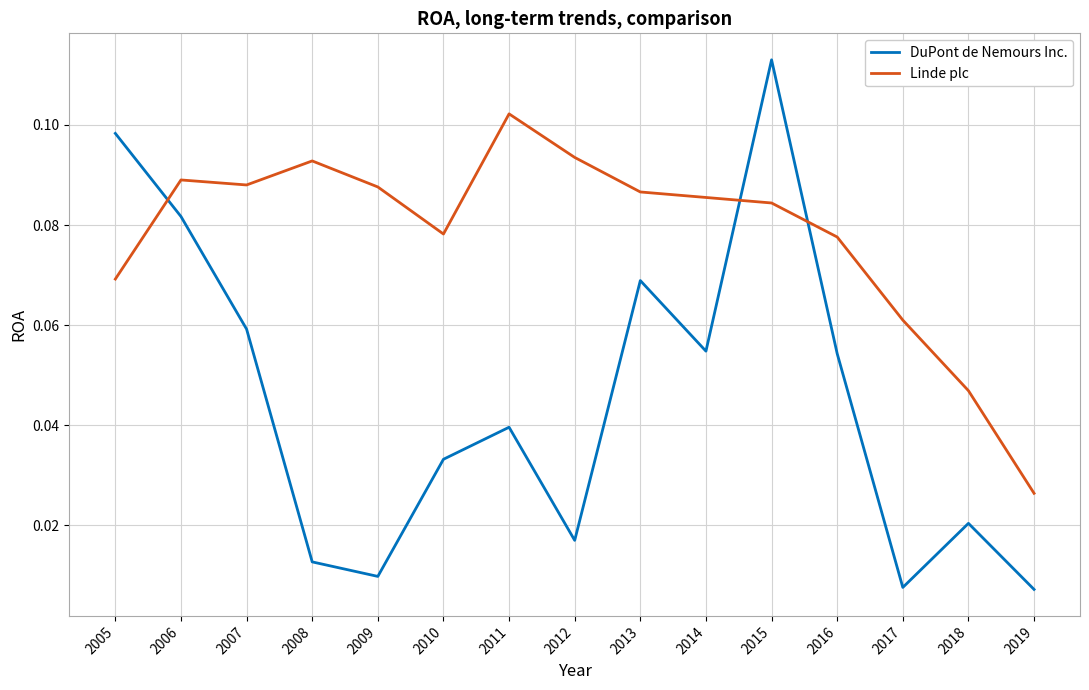

At which category is the sum across all series the highest?

2015